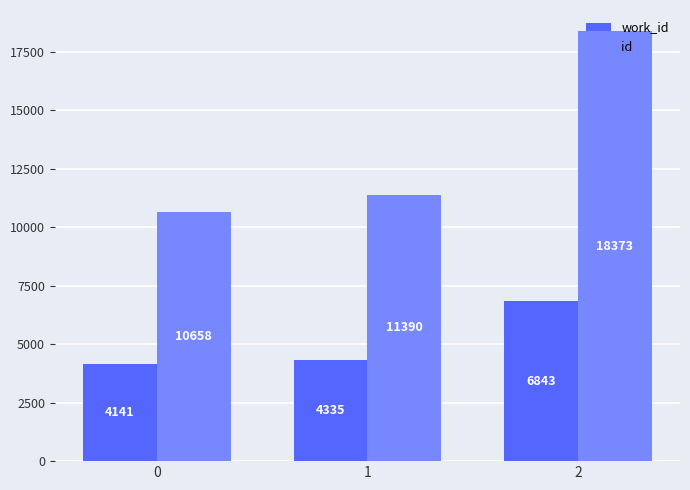

The work_id series shows 6843 at 2. True or false?

True